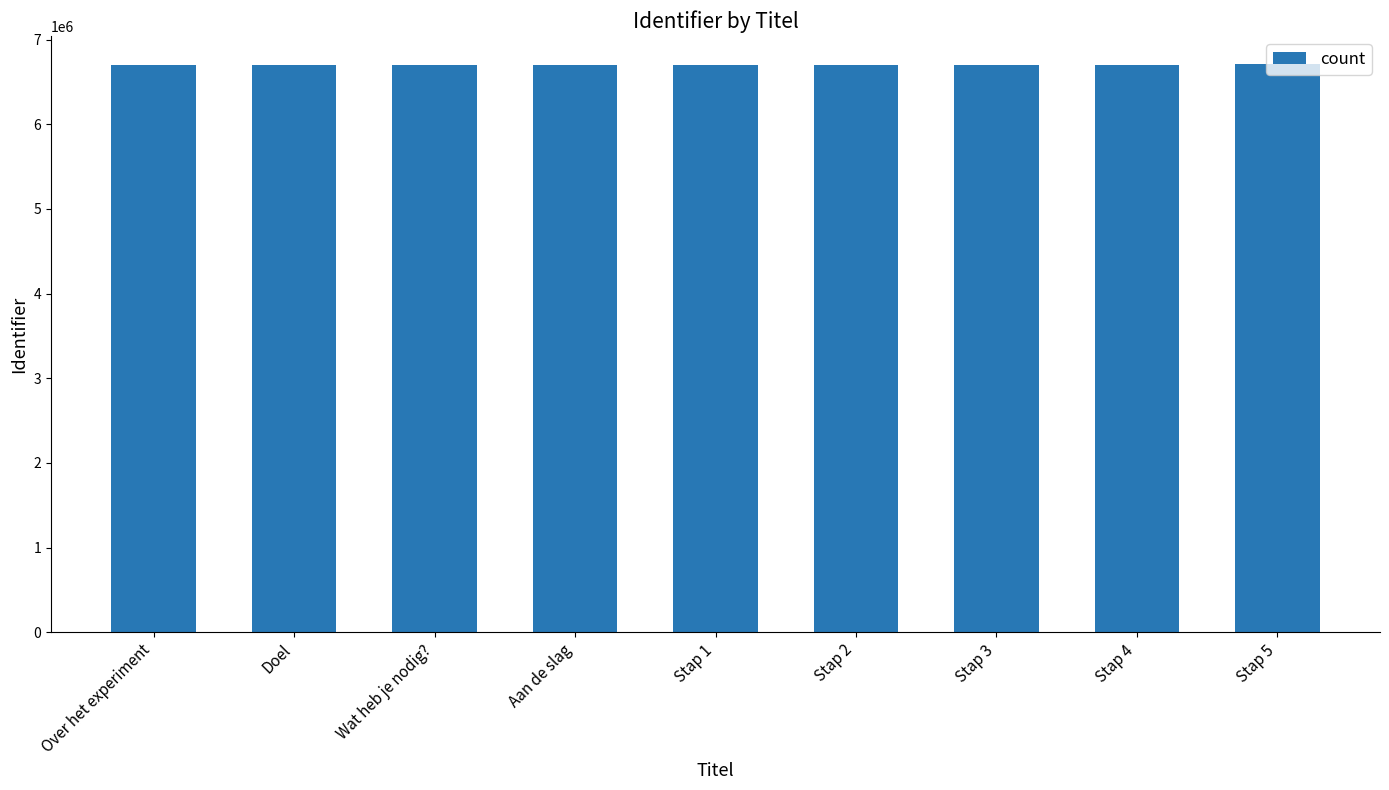

What is the difference between the second highest and minimum values?

32